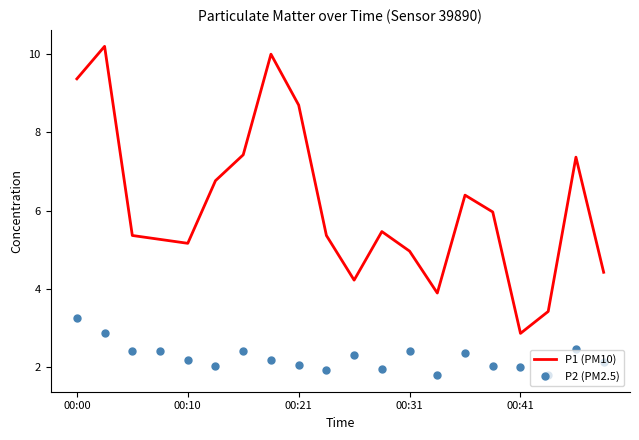

True or false: P2 (PM2.5) and P1 (PM10) intersect in this chart.

False